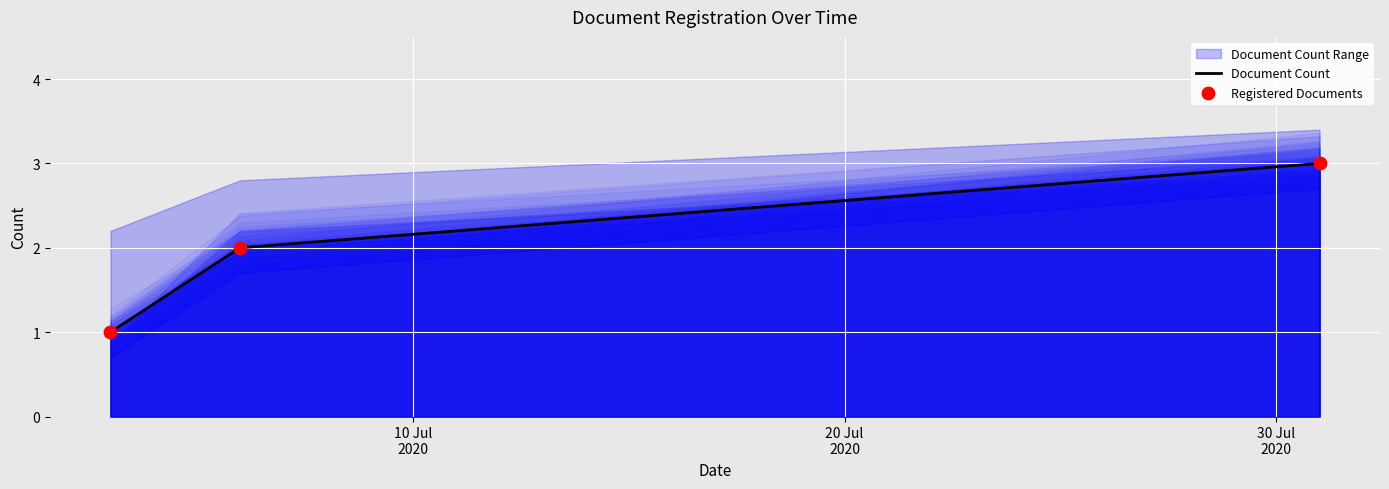

Which series has the largest Y range (max minus min)?

Document Count